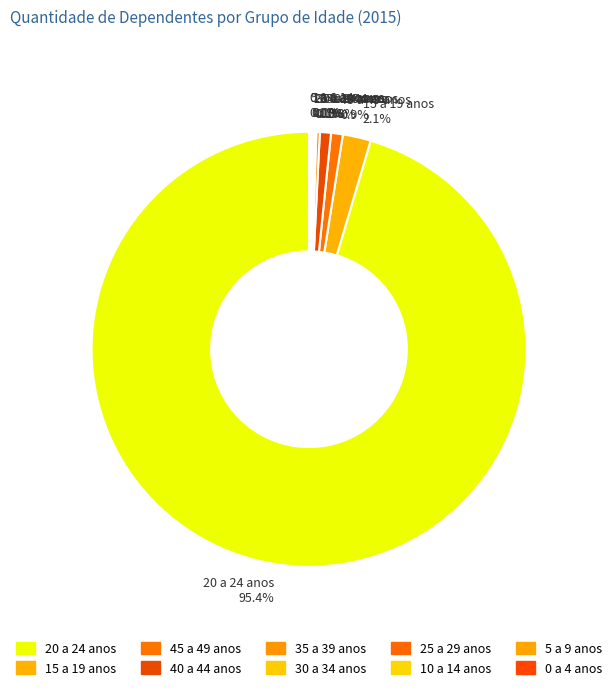

Is there a majority slice in this chart?

Yes